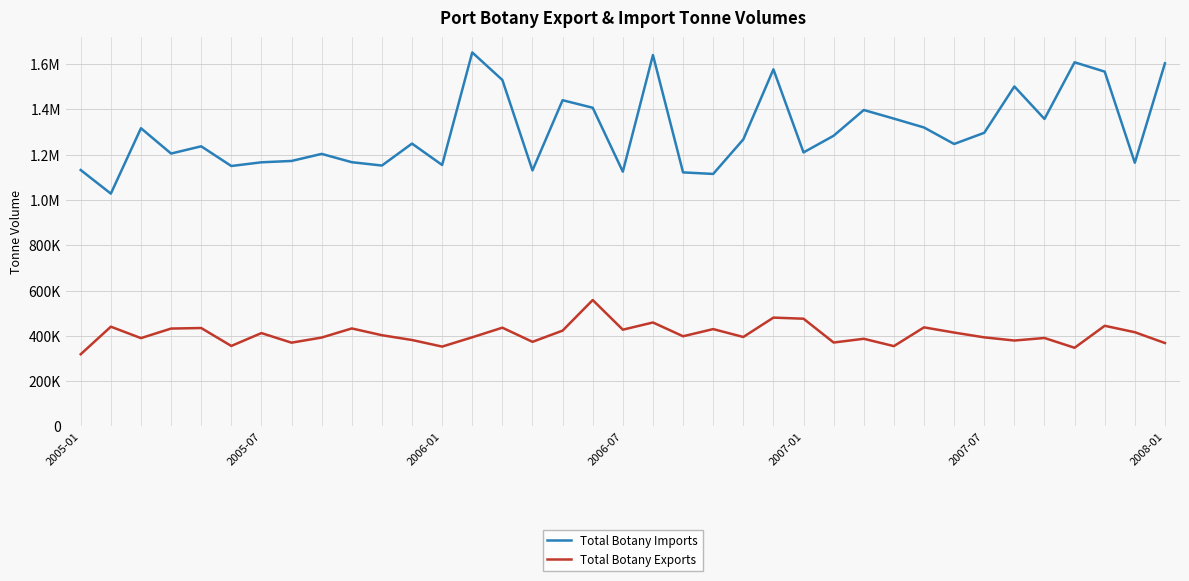

List the labels in order of Total Botany Imports value, largest first.

13, 19, 33, 36, 23, 34, 14, 31, 16, 17, 26, 27, 32, 28, 2006-01, 30, 25, 22, 11, 29, 2007-01, 24, 2006-07, 8, 7, 9, 2008-01, 35, 12, 10, 2007-07, 2005-01, 15, 18, 20, 21, 2005-07